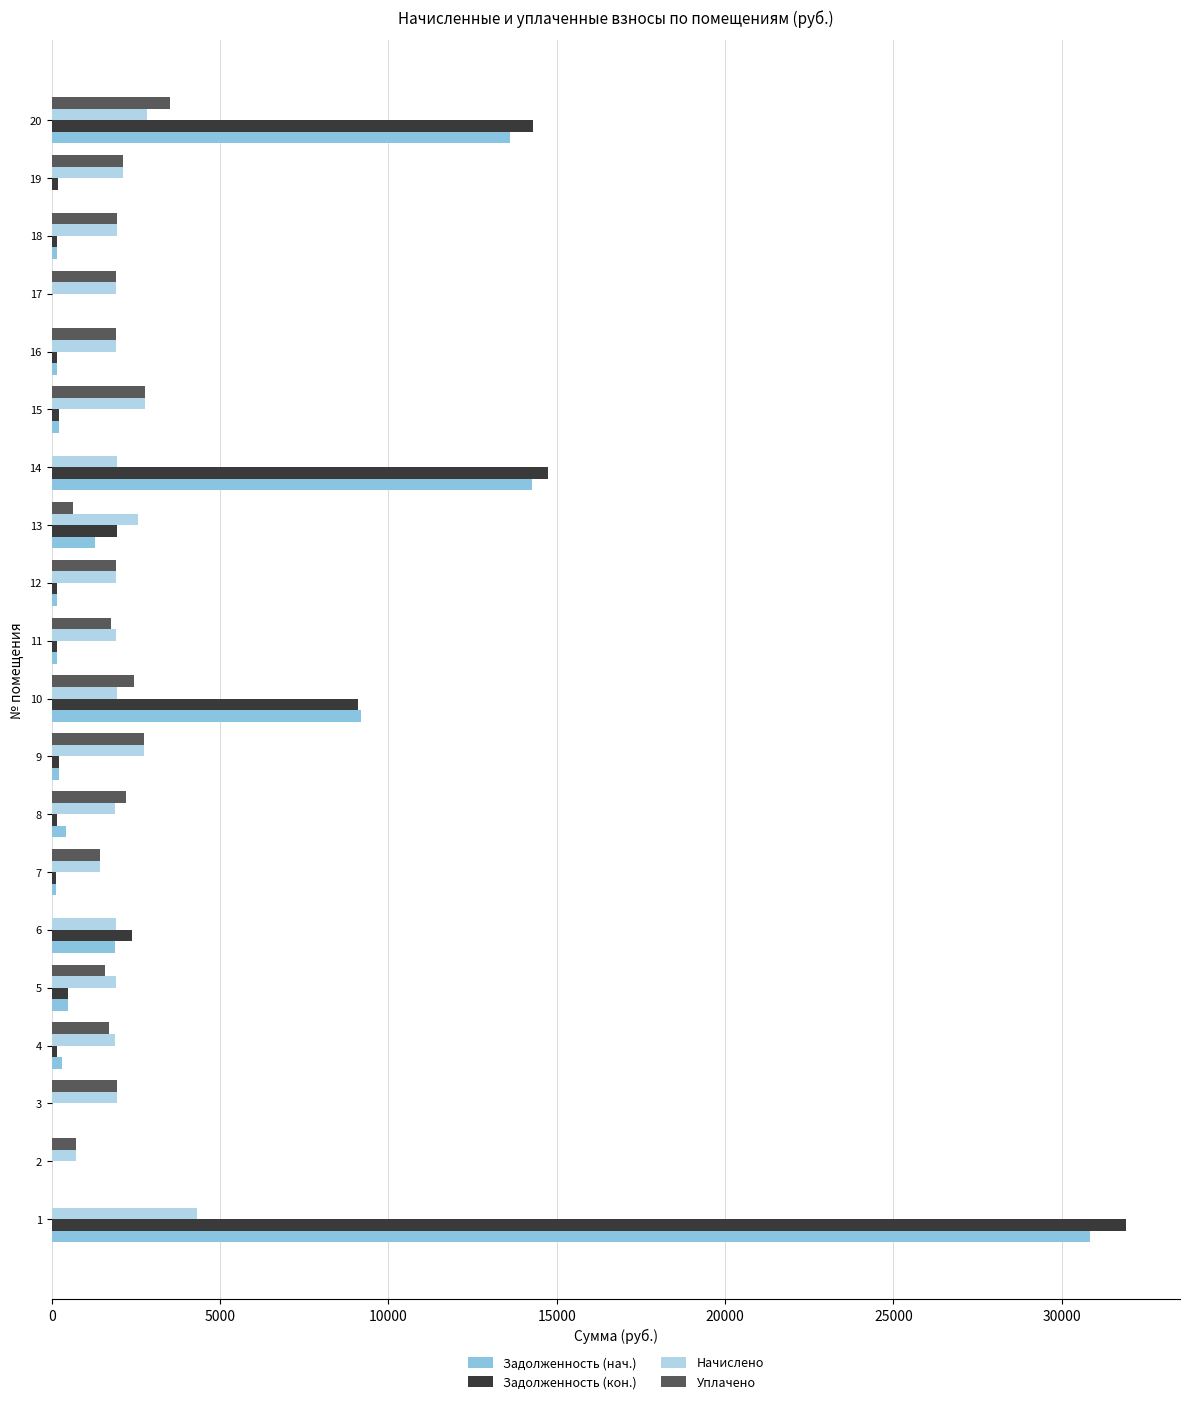

Is the value of Задолженность (кон.) at 18 greater than the value of Уплачено at 16?

No